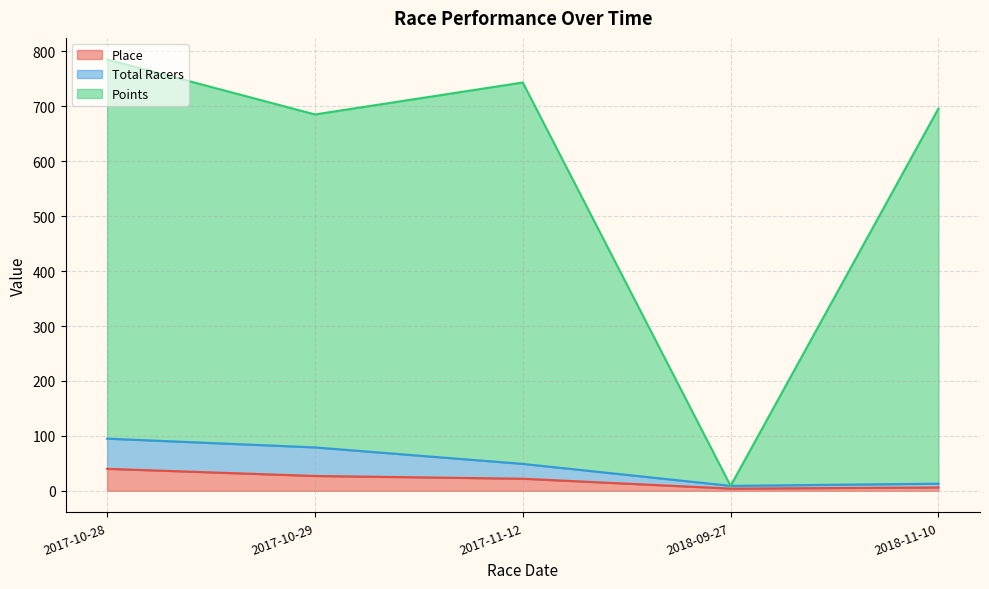

What is the minimum value for Points?

9.0